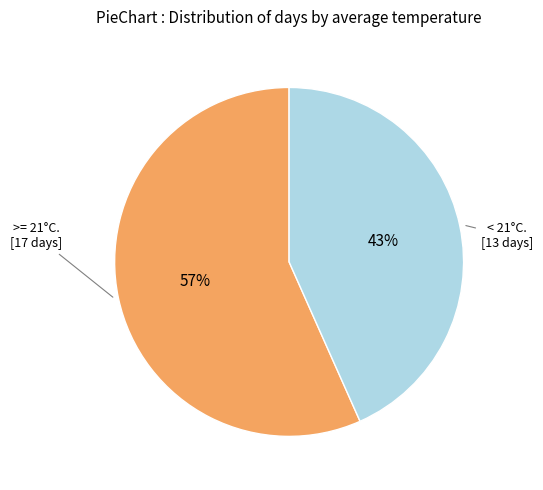

Is there any slice that represents more than half of the pie?

Yes